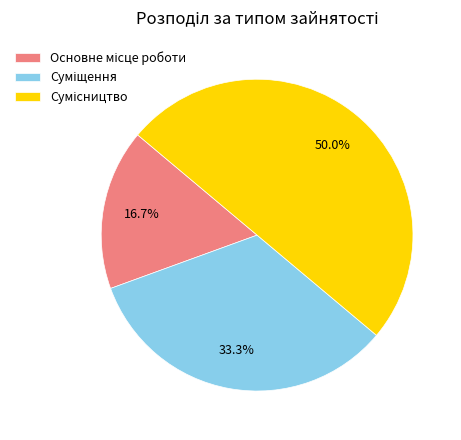

How many segments does this pie chart have?

3